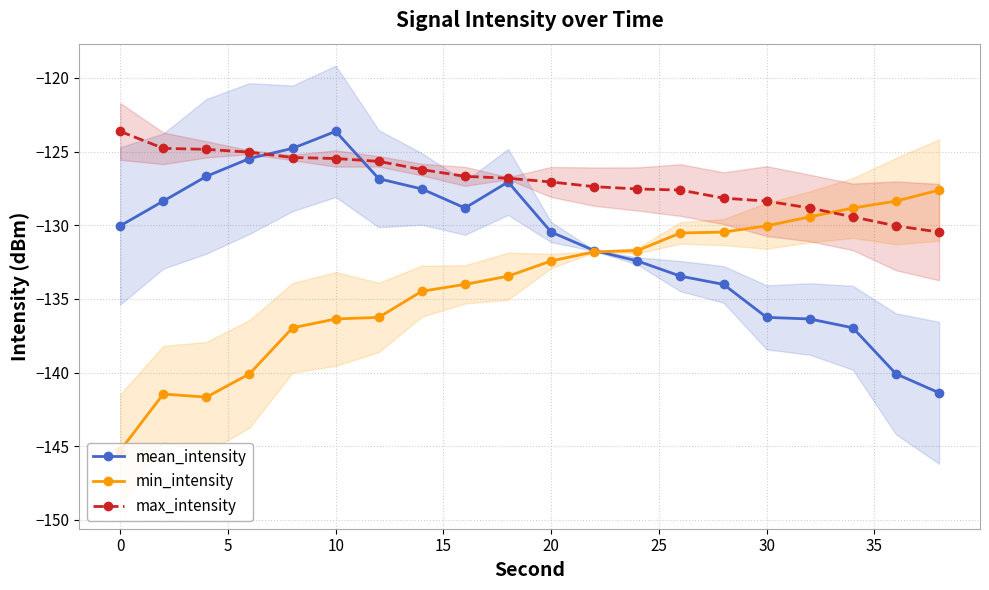

What is the difference between the second highest and minimum values in the max_intensity series?

5.7